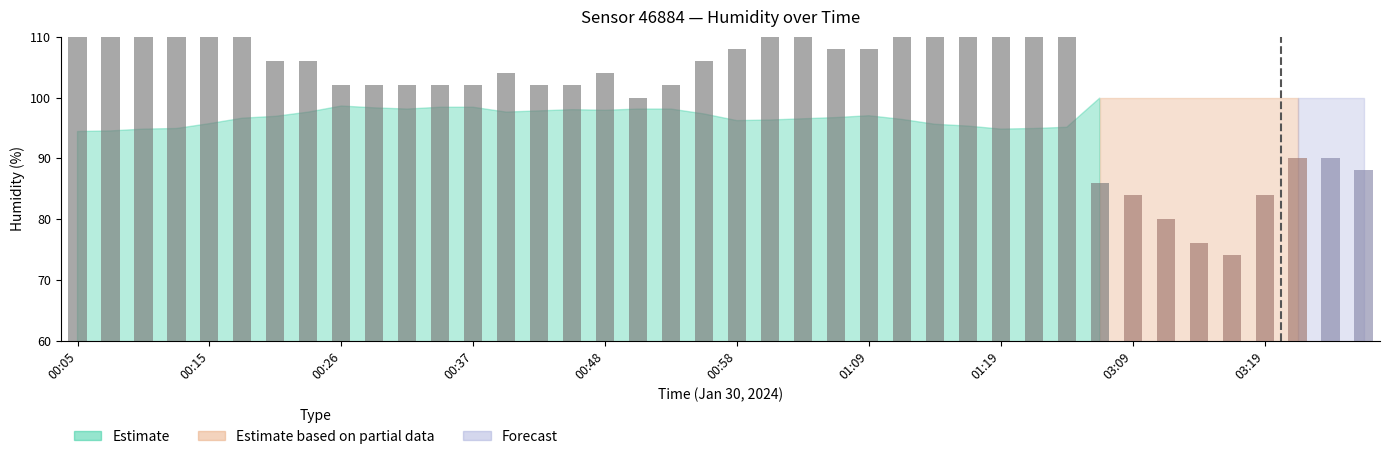

How many bars are there in total?

40